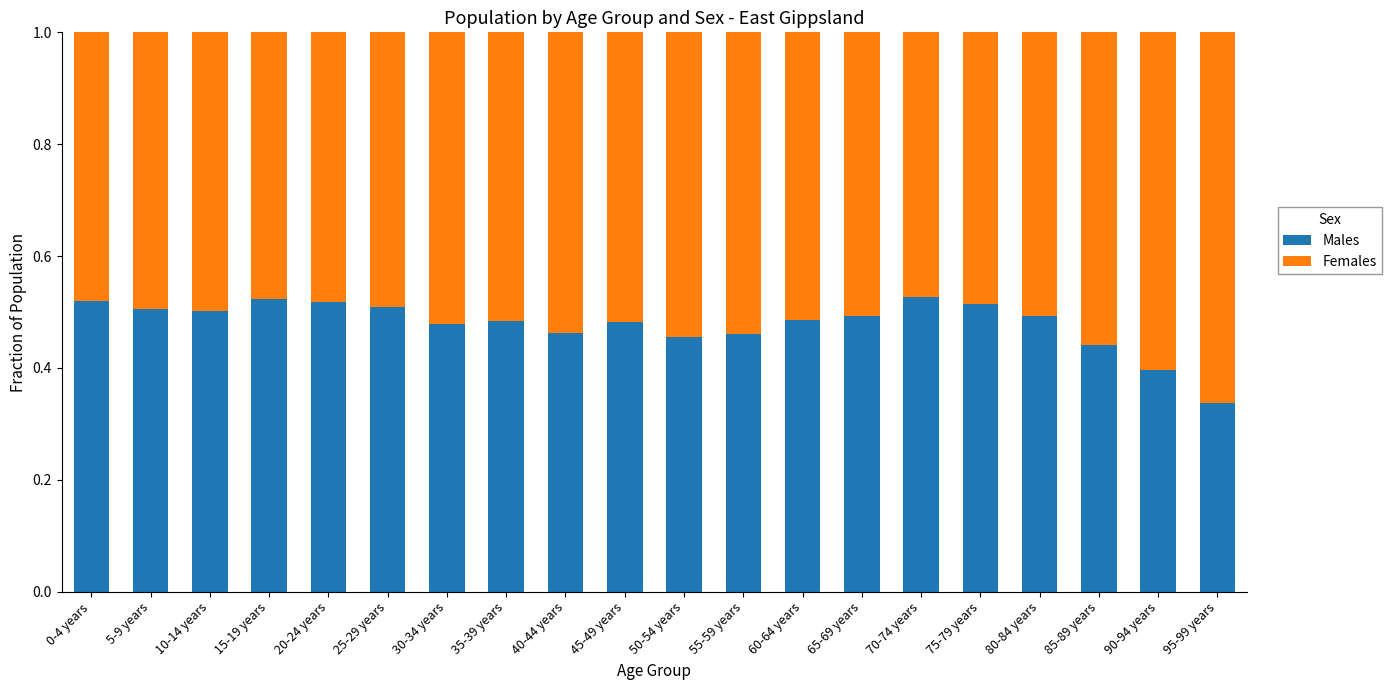

Does the chart contain any negative values?

No